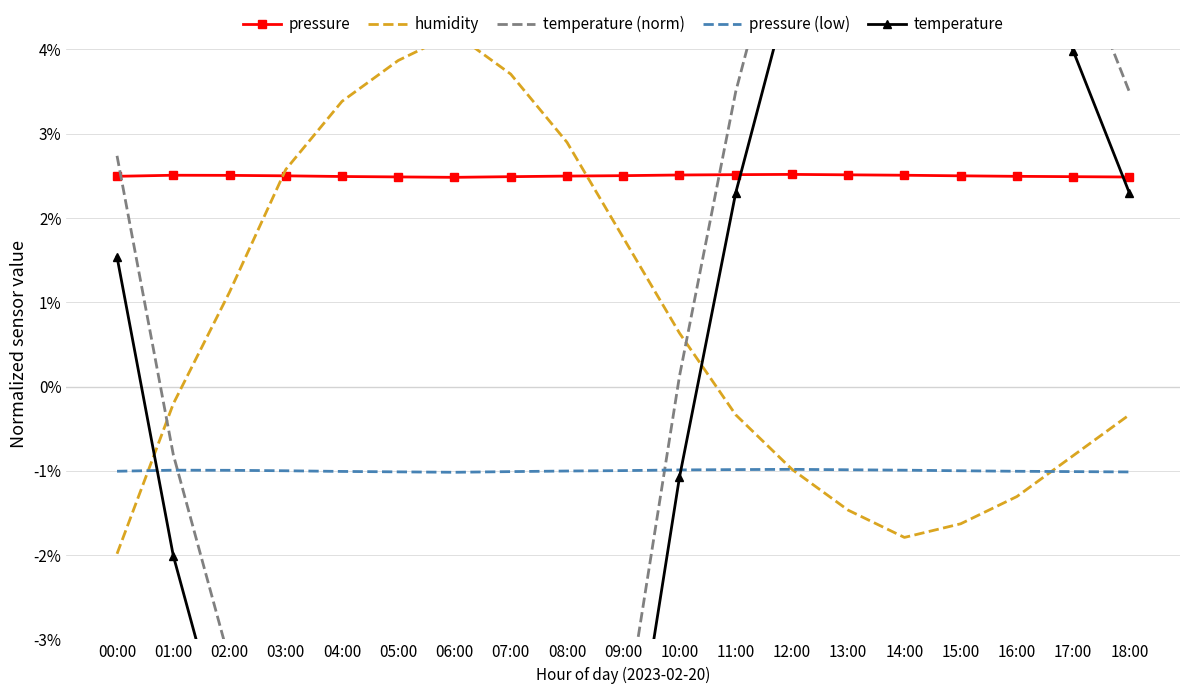

What is the sum of the pressure (low) values at 13:00 and 10:00?

-2.0